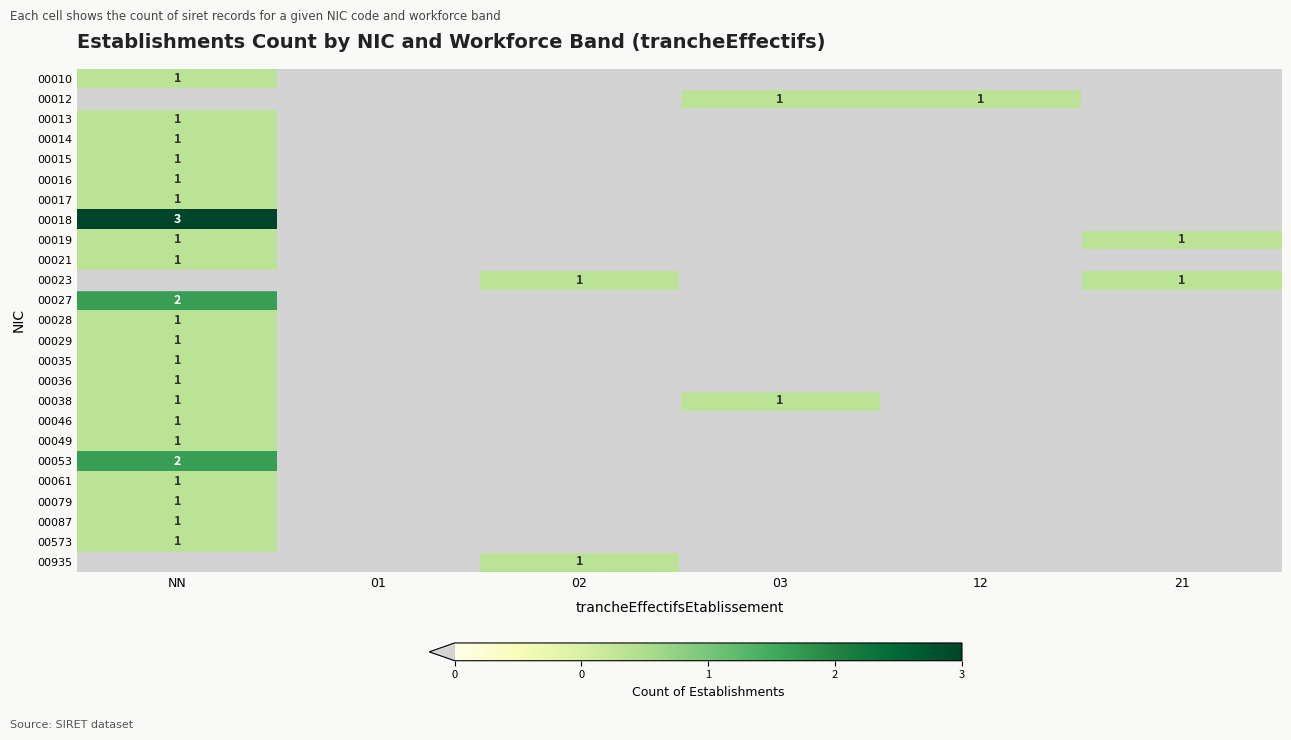

What is the sum of the 00038 values at 03 and 12?

1